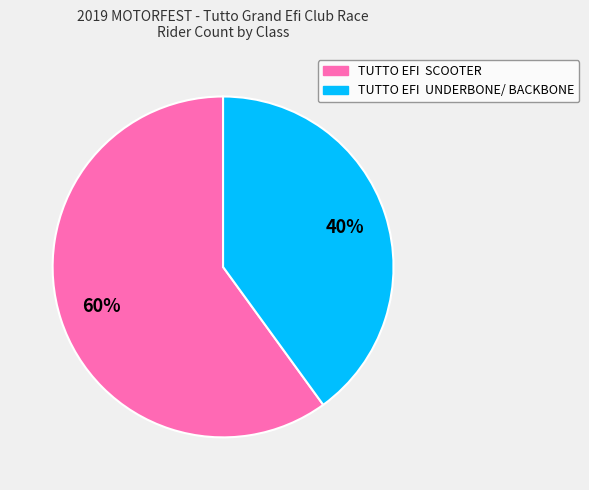

Is the sum of TUTTO EFI UNDERBONE/ BACKBONE and TUTTO EFI SCOOTER greater than half?

Yes